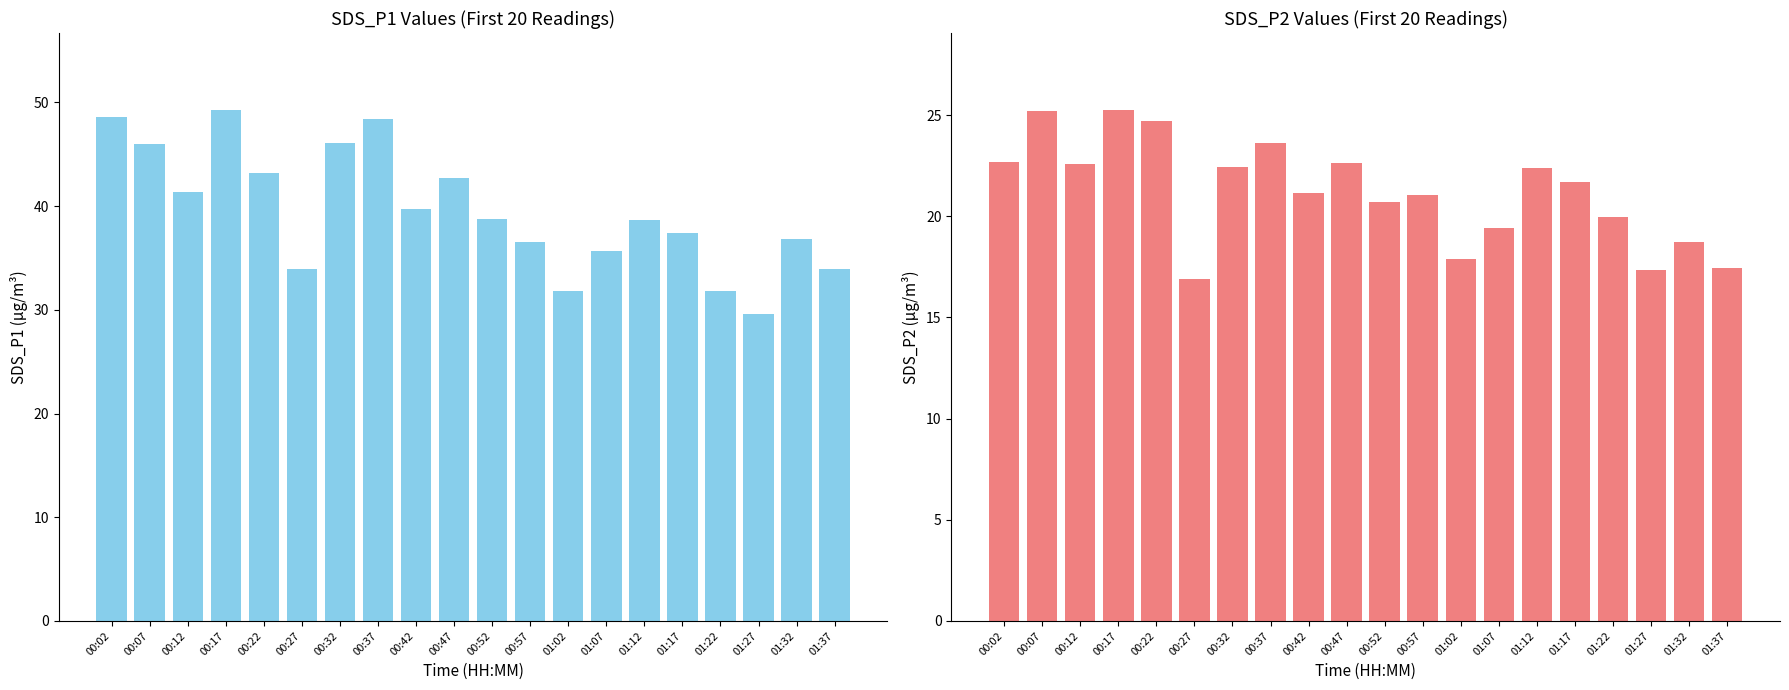

Count the number of data series in this chart.

2